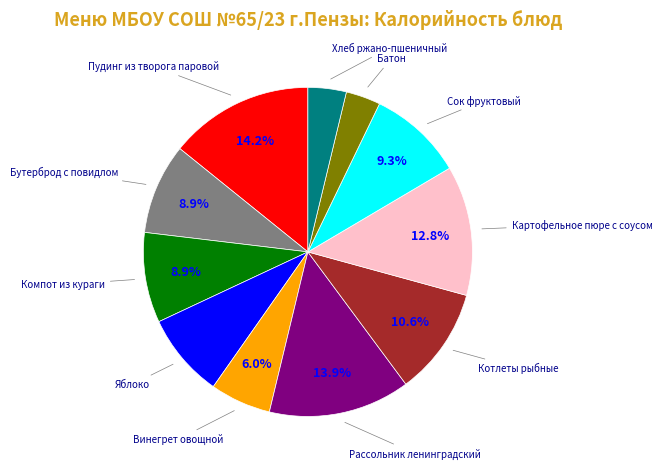

Is there a majority slice in this chart?

No